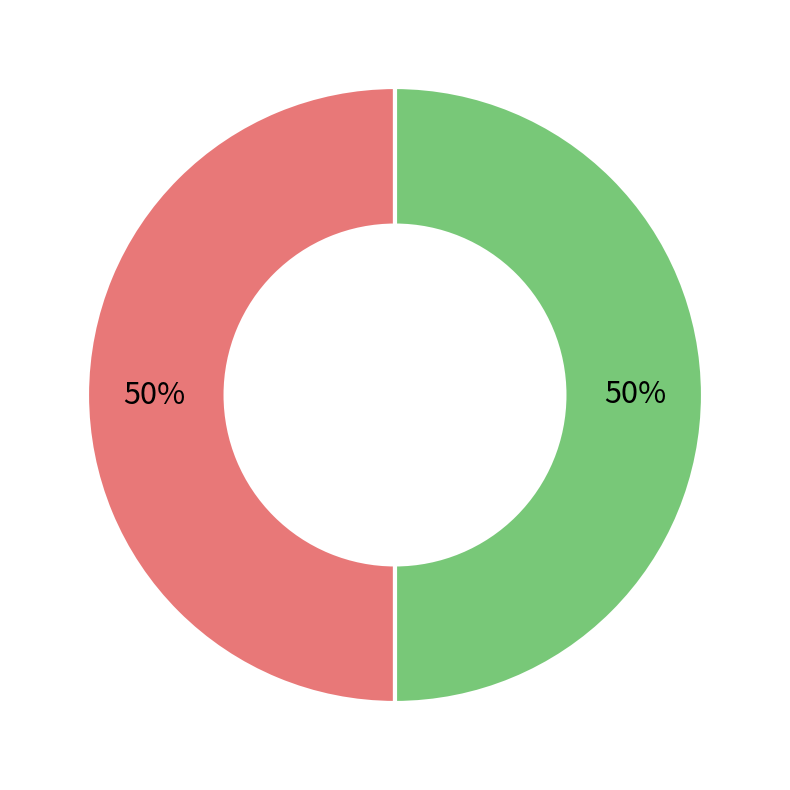

Is it true that TN317L is 50% of the pie?

True